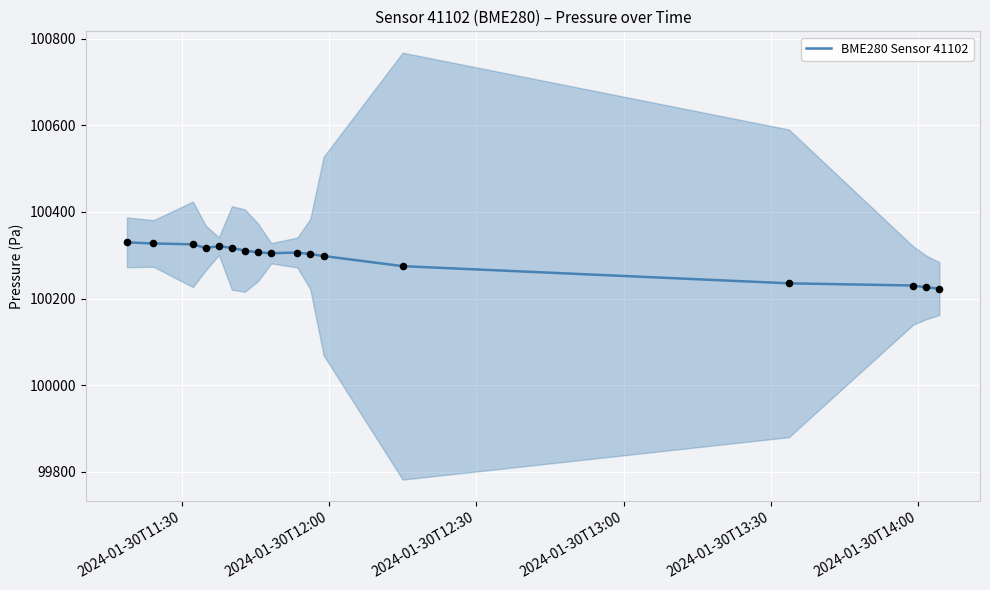

What is the lowest value of the BME280 Sensor 41102 series?

100223.0